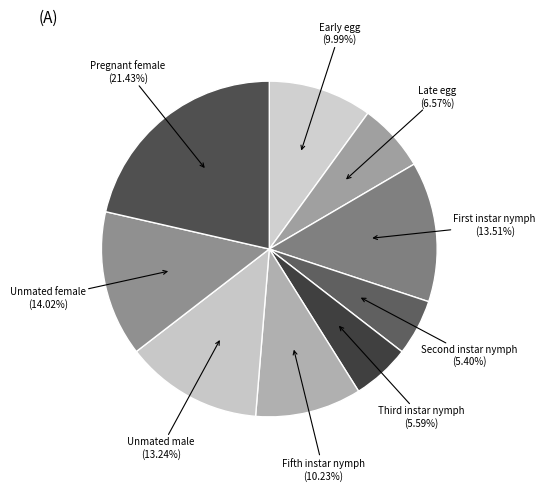

What is the smallest slice in the pie chart?

Second instar nymph